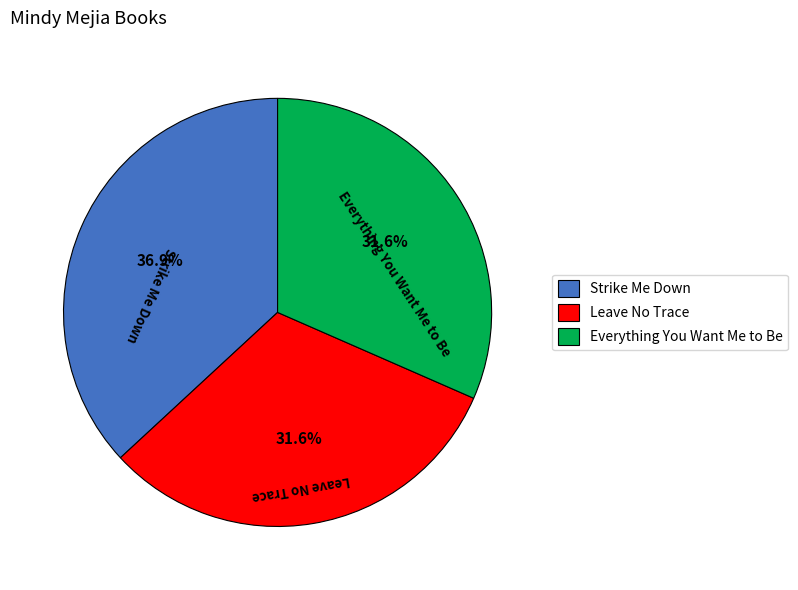

Which category has the biggest portion of the pie?

Strike Me Down